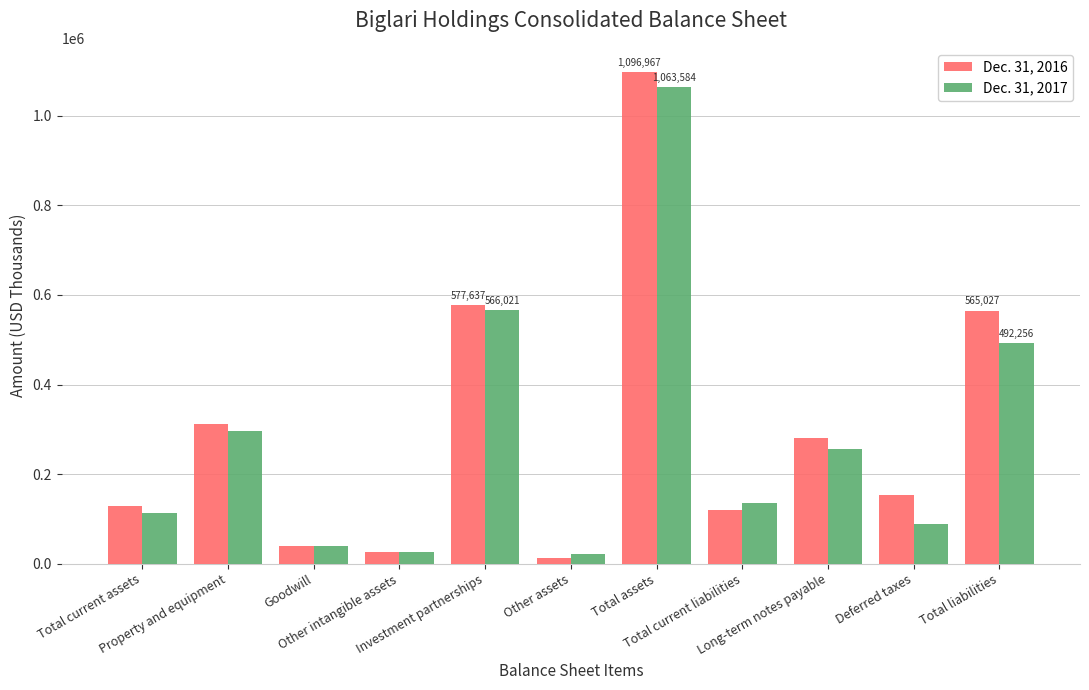

Does the chart contain stacked bars?

No